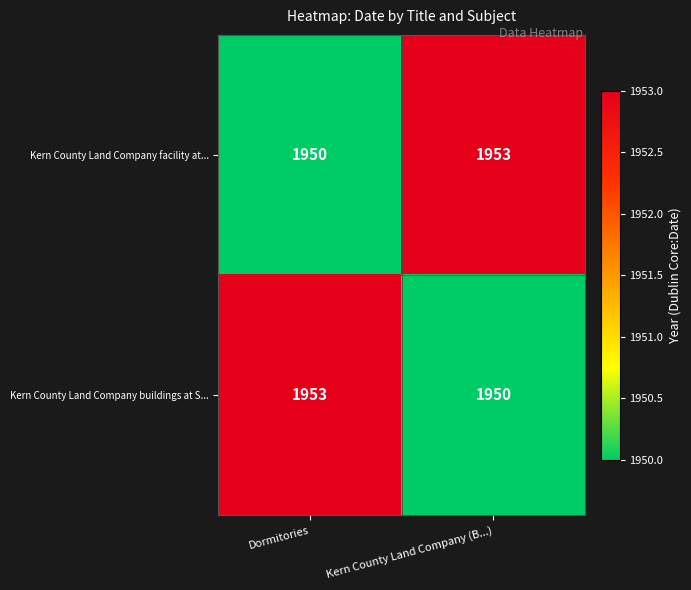

Count the number of data series in this chart.

2